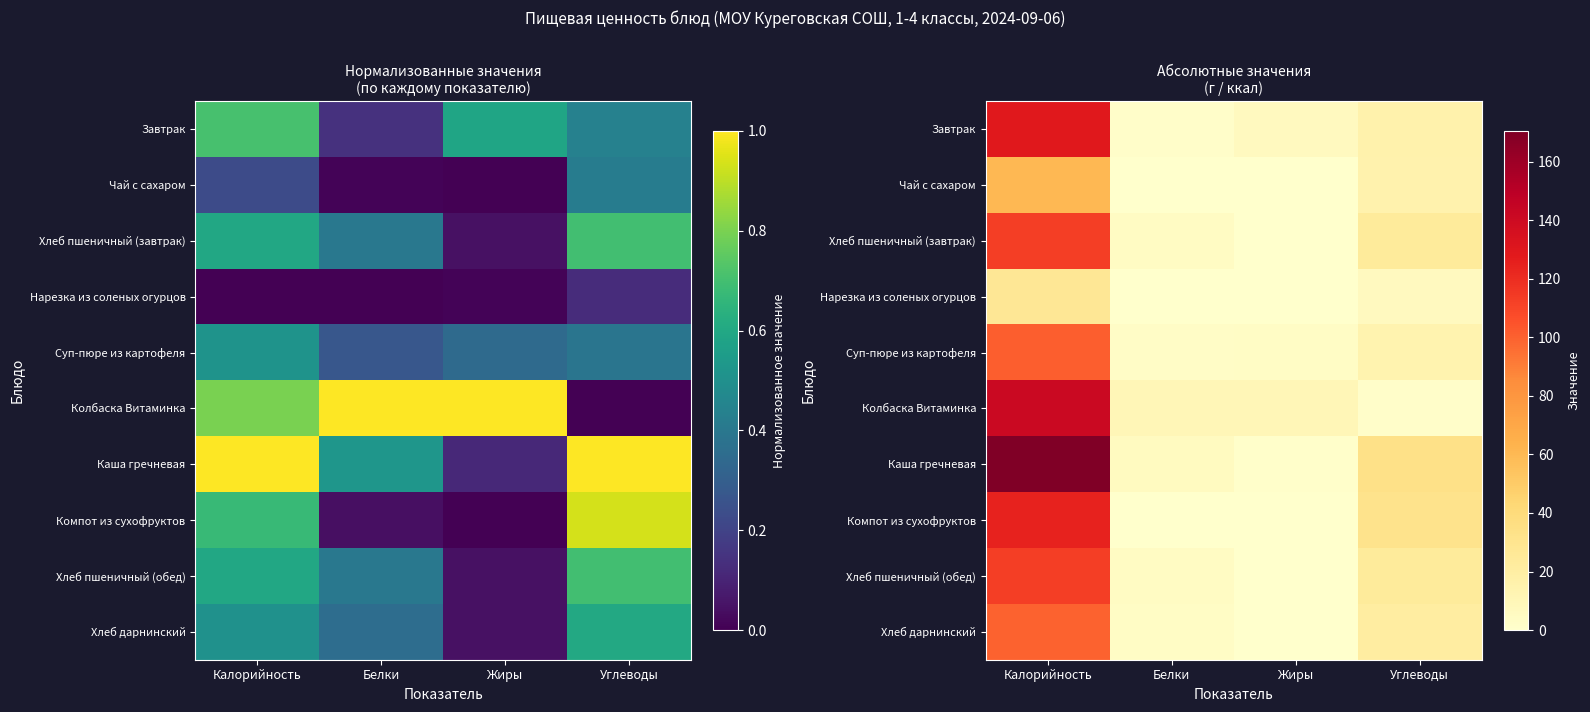

At how many categories does at least one series exceed 126?

1